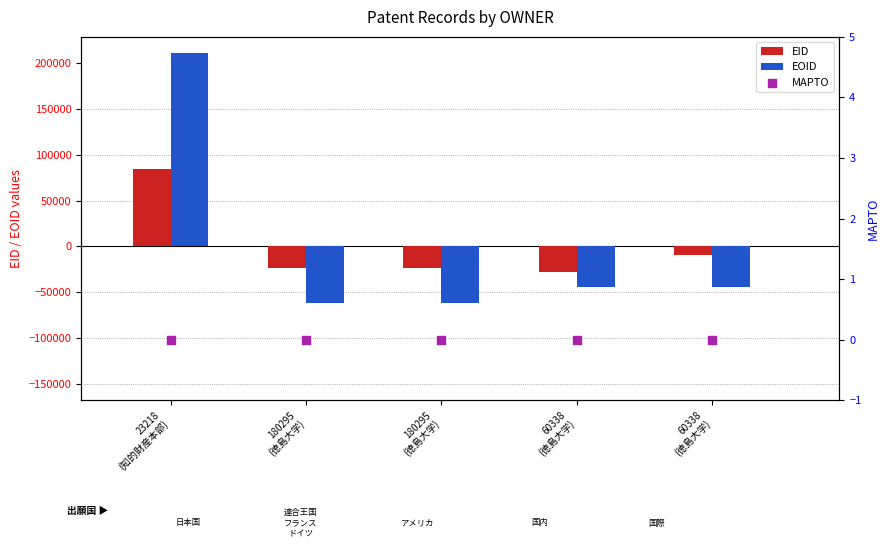

At how many categories does at least one series exceed 74998?

1